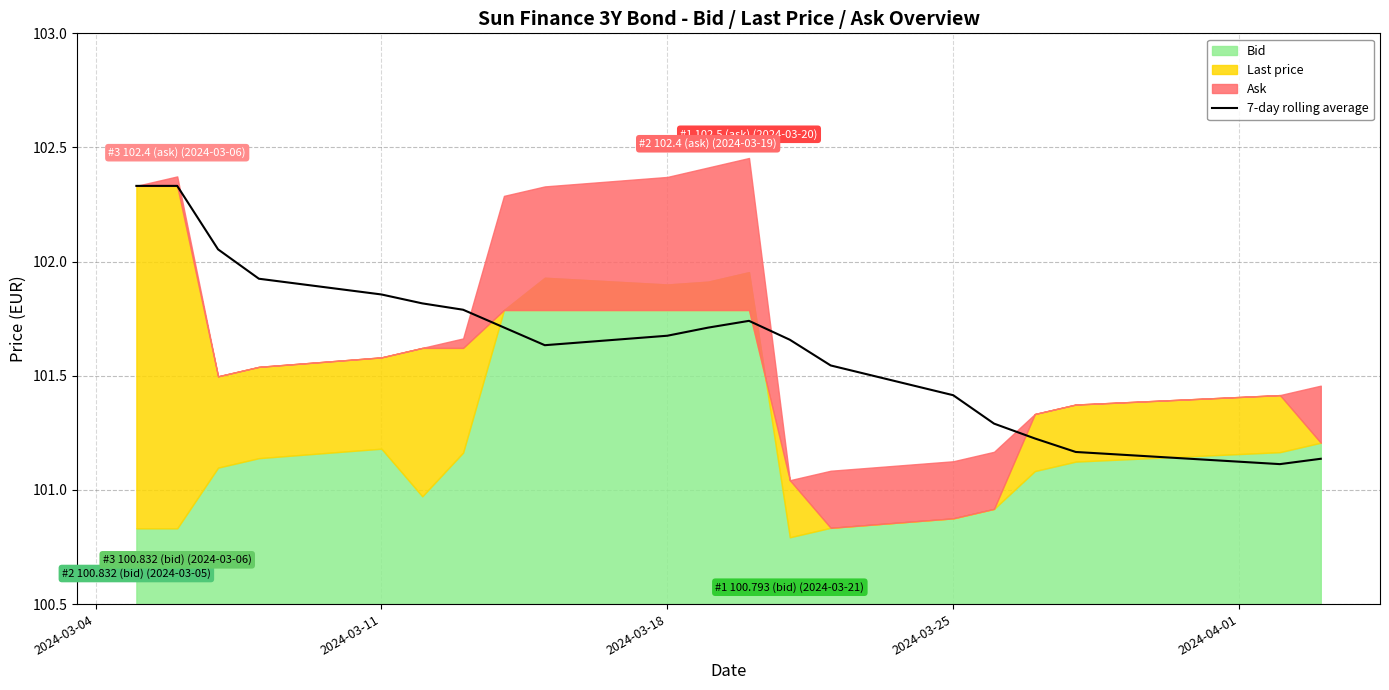

Is it true that 7-day rolling average equals 55.6 at 2024-03-11?

False